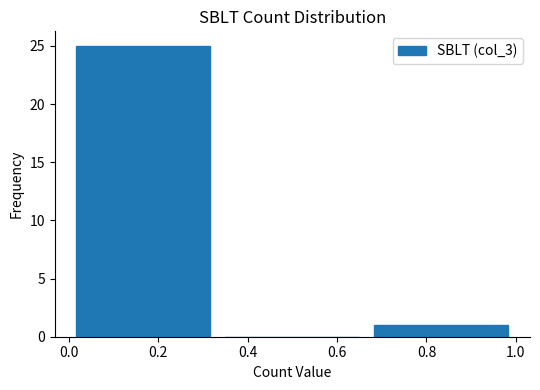

Reading left to right, list every bar in this chart as the range it spans on the x-axis followed by its height. Neither the bar edges nor the heights are printed on the chart, so give them approximately, as read against the axes.

0.00 to 0.34: 25
0.34 to 0.66: 0
0.66 to 1.00: 1